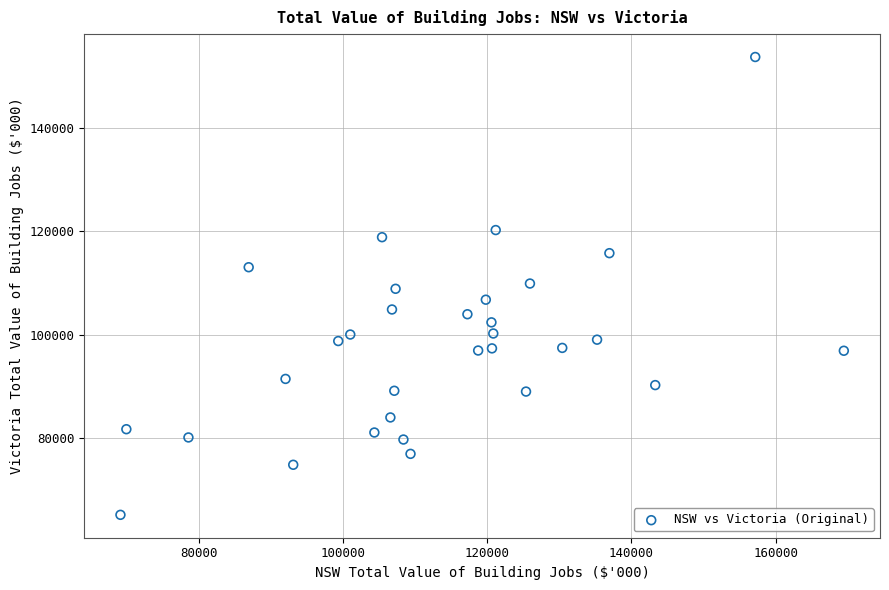

What is the range of X values (max minus min)?

100310